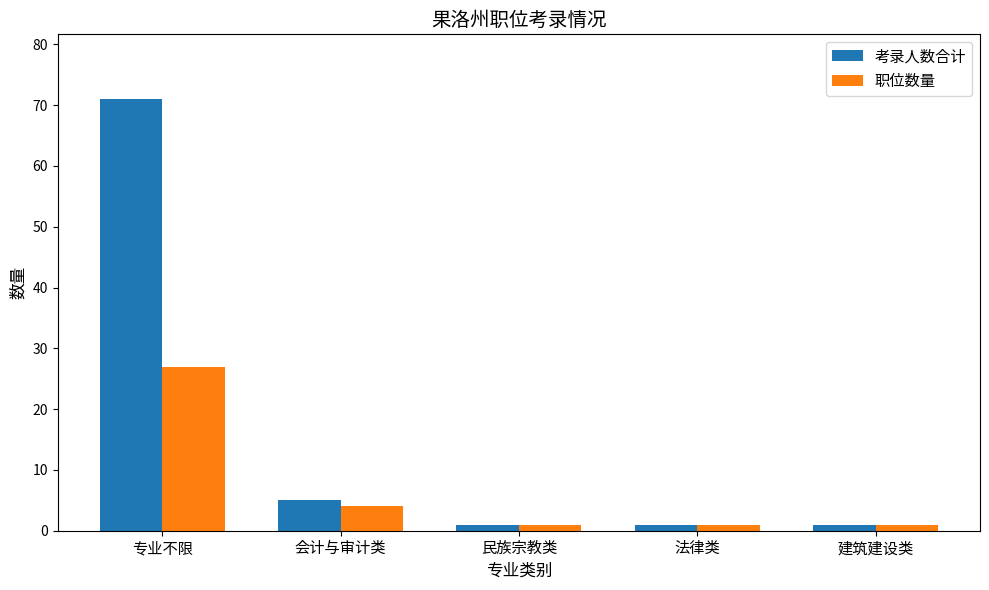

What position from the left is 会计与审计类?

2